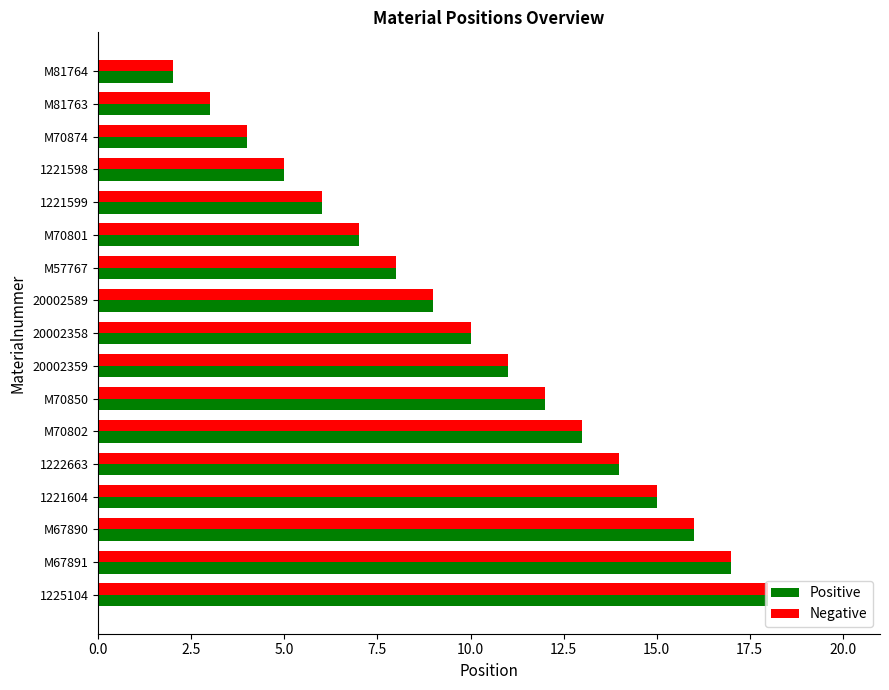

Is it true that Positive equals 26 at 1221604?

False